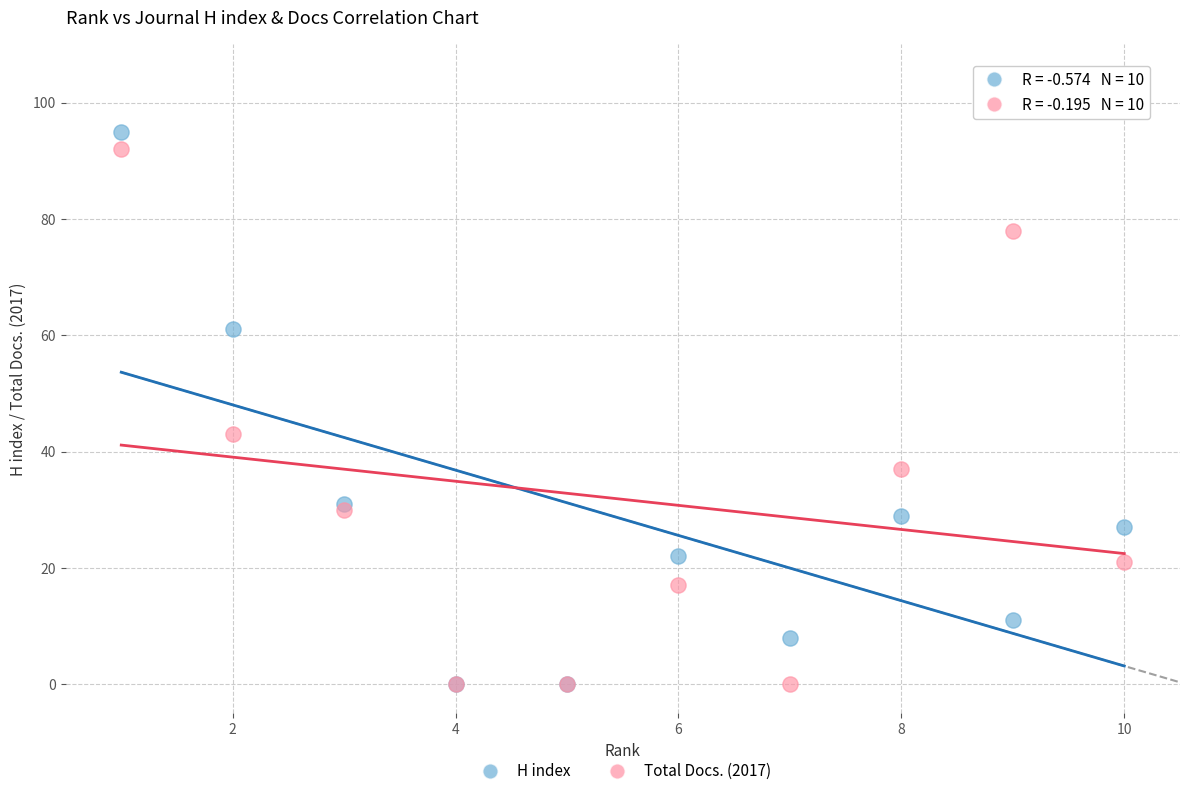

In the Total Docs. (2017) series, what Y value is closest to 46?

43